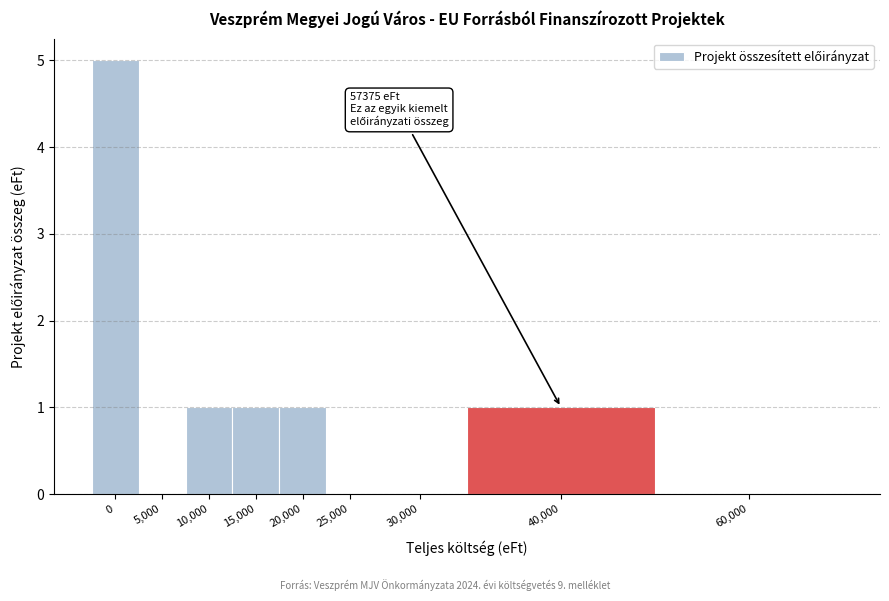

Reading right to left, list all the values displayed in this chart.

60,000=0	40,000=1	30,000=0	25,000=0	20,000=1	15,000=1	10,000=1	5,000=0	0=5